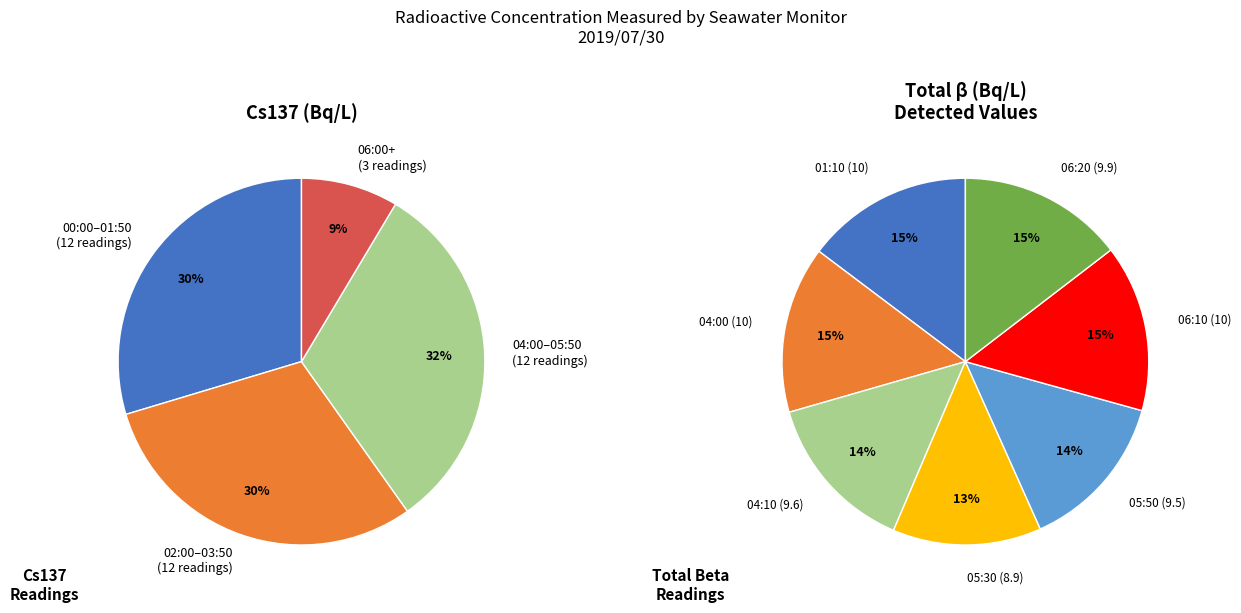

The 12 slice represents 1% of the pie. True or false?

False